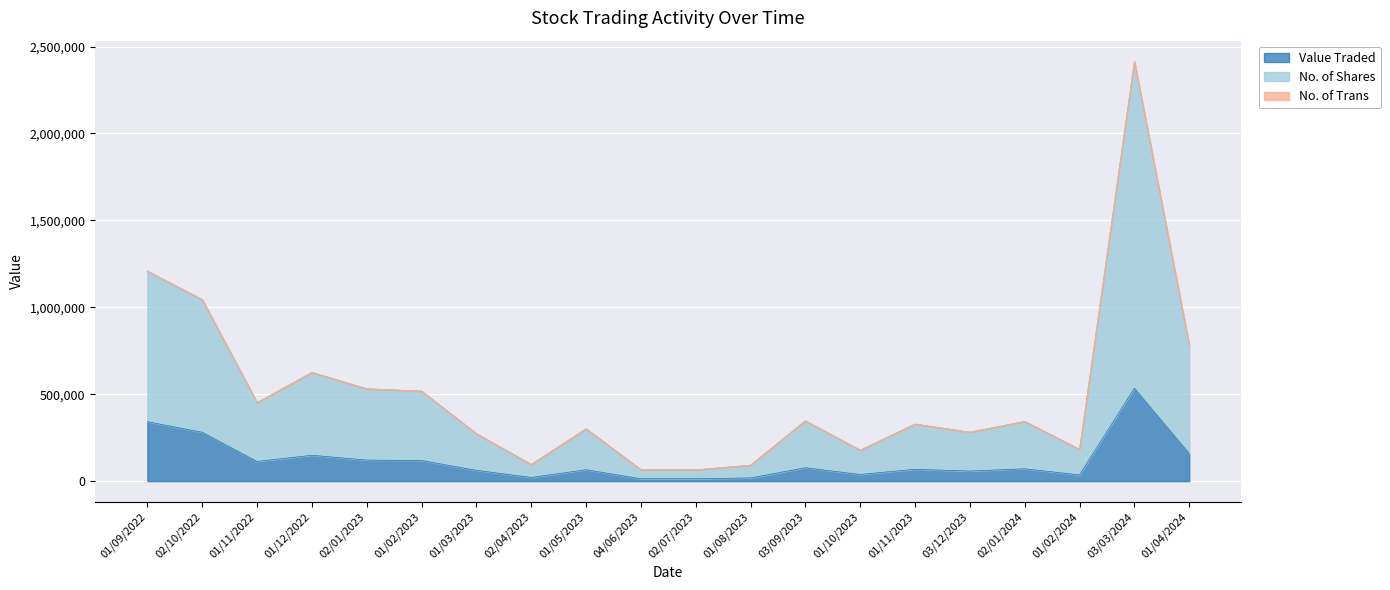

Does the chart display data point markers on the line(s)?

No